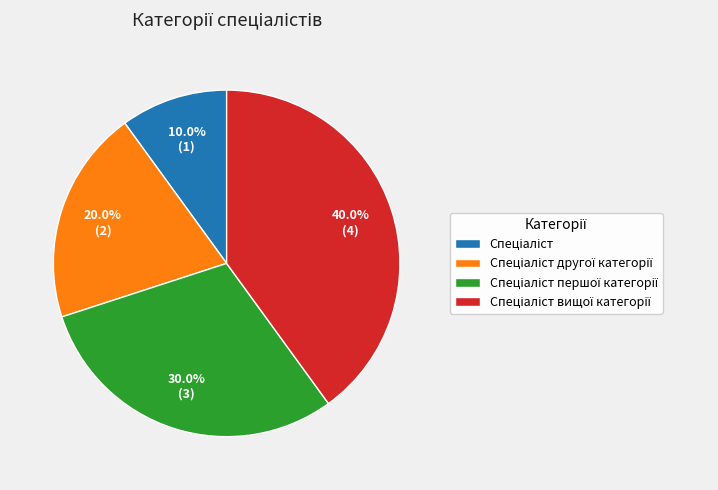

Is there any slice that represents more than half of the pie?

No